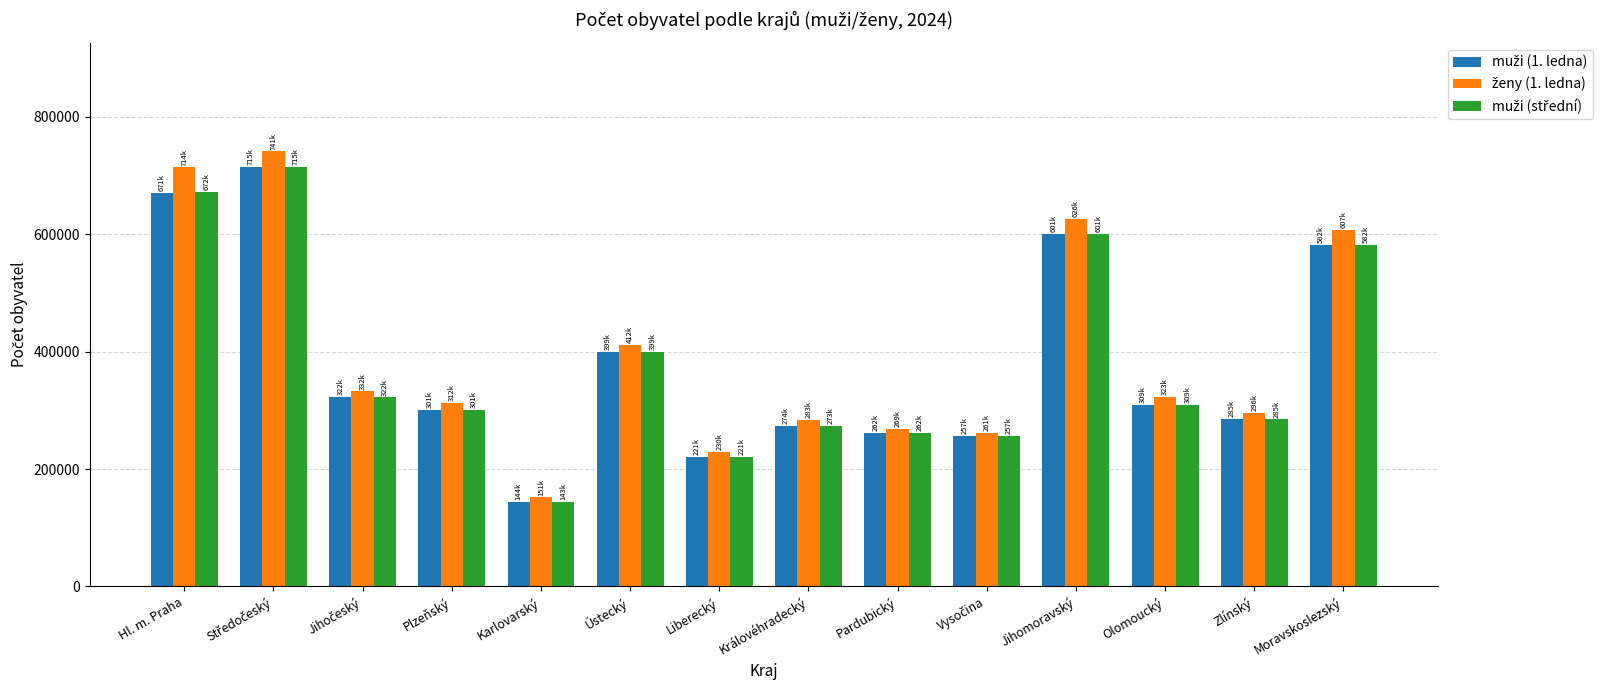

At how many categories does at least one series exceed 422832?

4